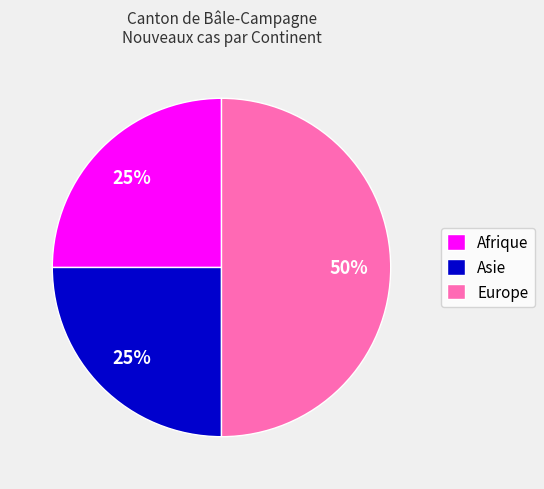

What is the largest slice in the pie chart?

Europe